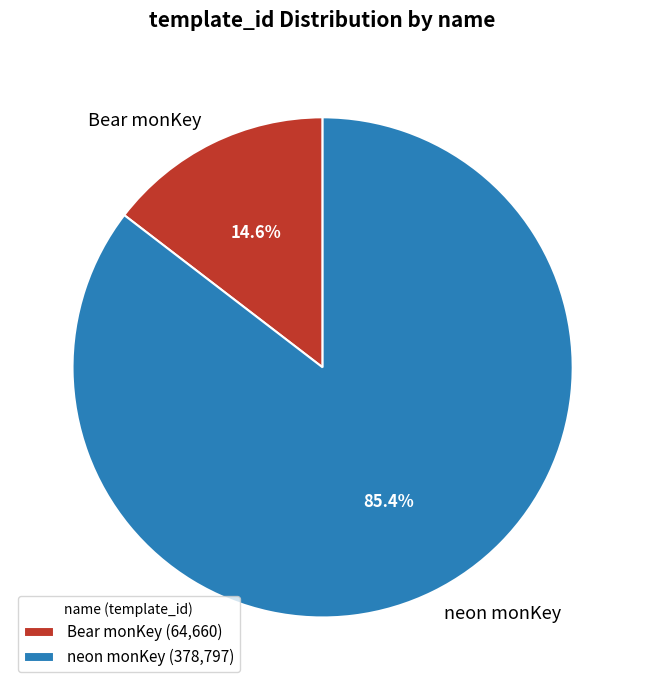

The Bear monKey slice represents 5% of the pie. True or false?

False